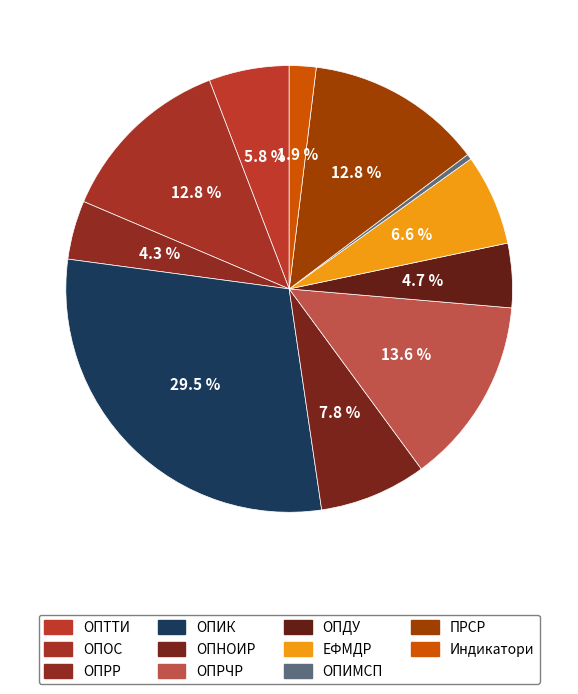

Rank the categories by value from lowest to highest.

ОПИМСП, Индикатори, ОПРР, ОПДУ, ОПТТИ, ЕФМДР, ОПНОИР, ОПОС, ПРСР, ОПРЧР, ОПИК